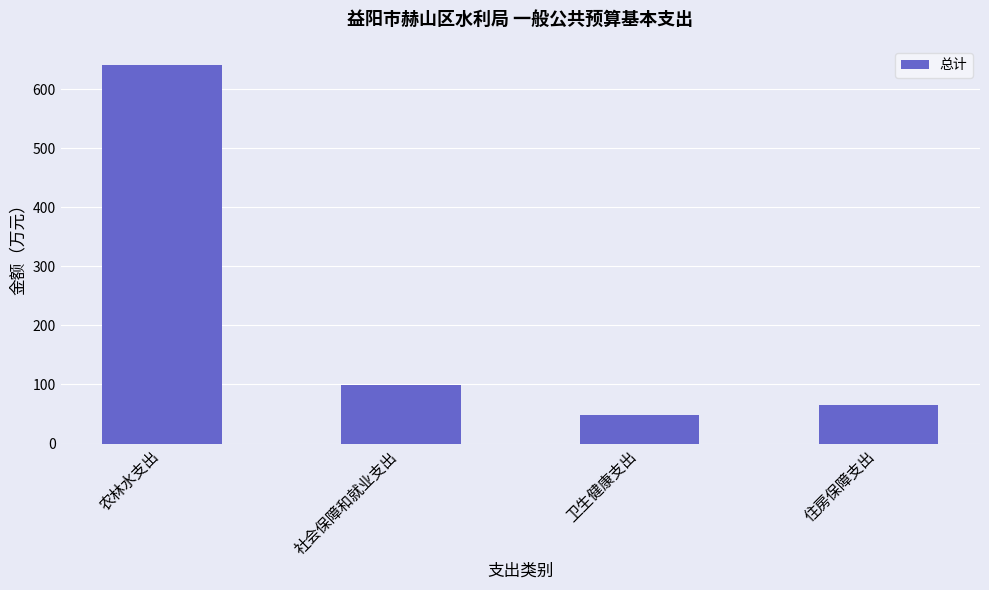

Approximately how many times larger is the value at 农林水支出 compared to 社会保障和就业支出?

6.4